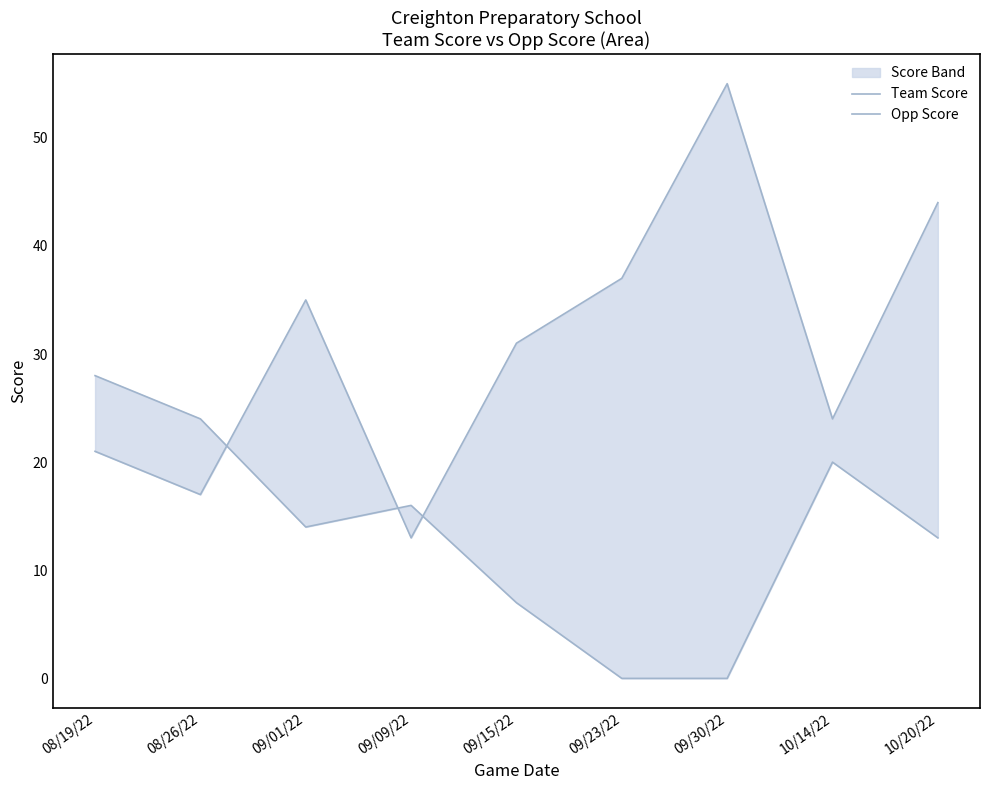

At which category does Team Score reach its first local valley?

08/26/22